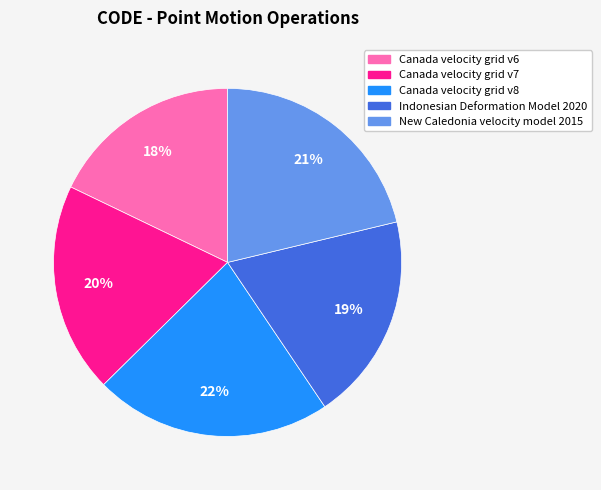

How many segments does this pie chart have?

5